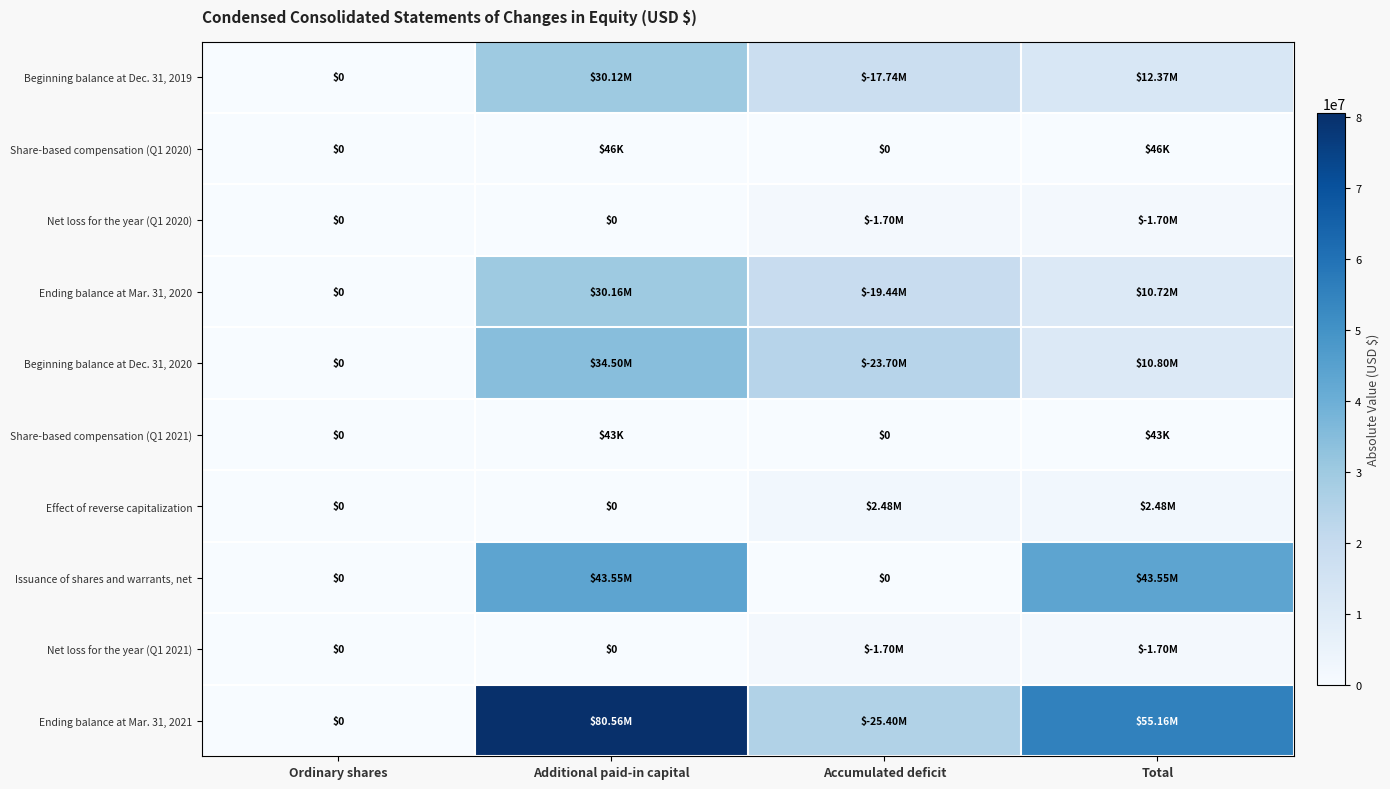

Which series has the largest total across all categories?

Ending balance at Mar. 31, 2021